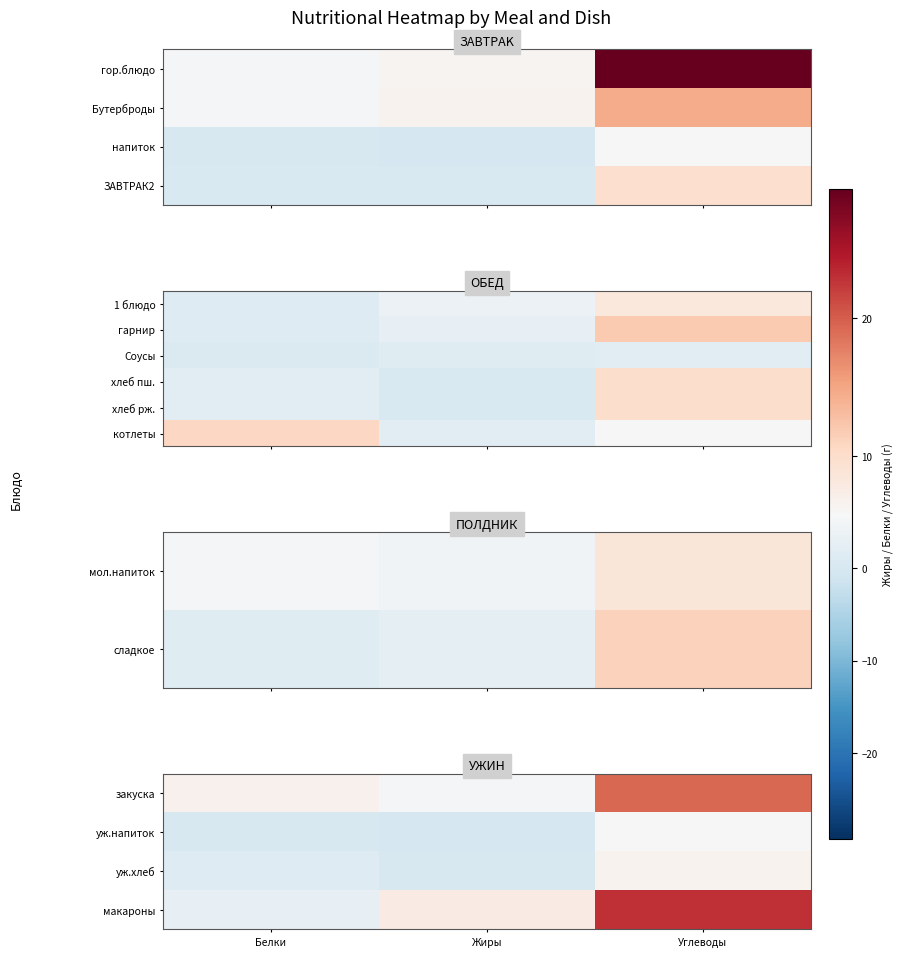

What is the minimum value for макароны?

3.0